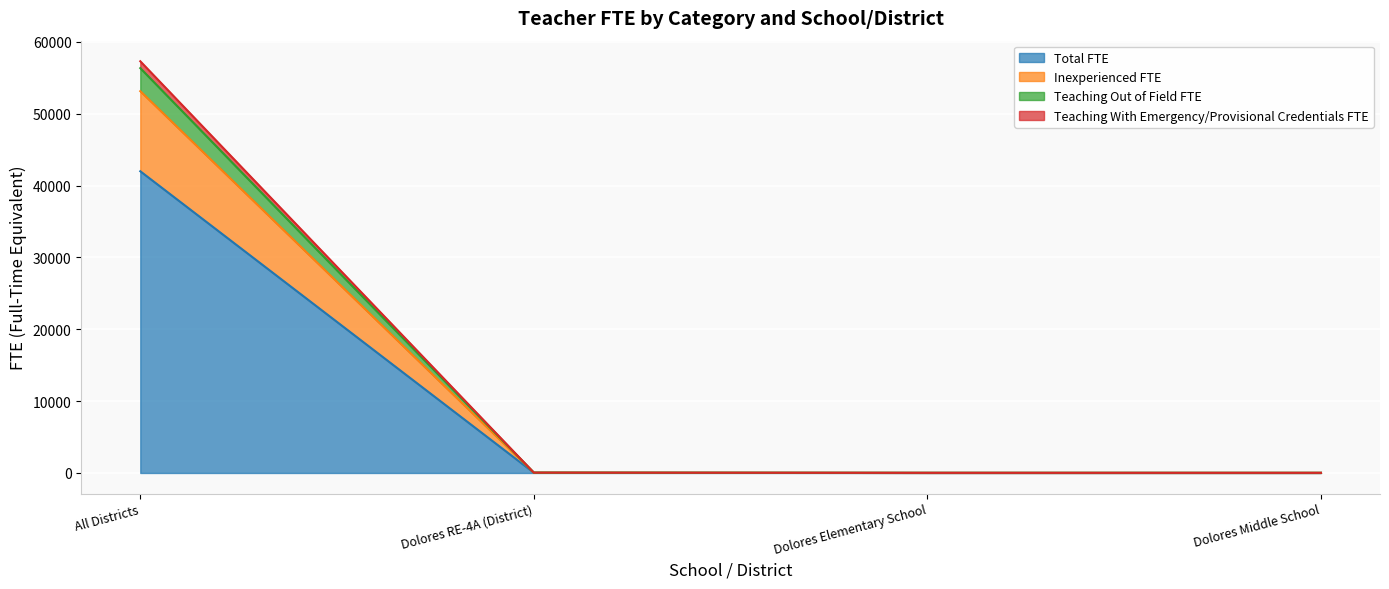

True or false: Teaching Out of Field FTE and Teaching With Emergency/Provisional Credentials FTE intersect in this chart.

False